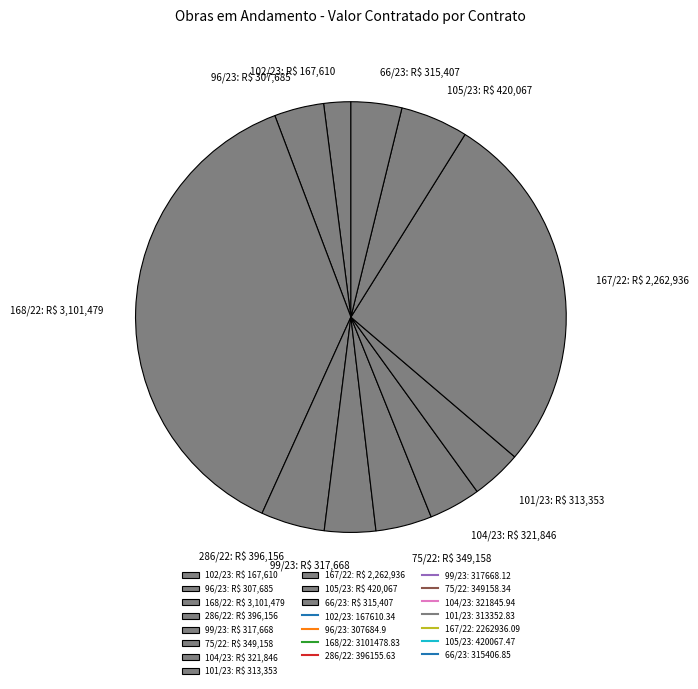

What is the ratio of the value at 75/22 to the value at 66/23?

1.1